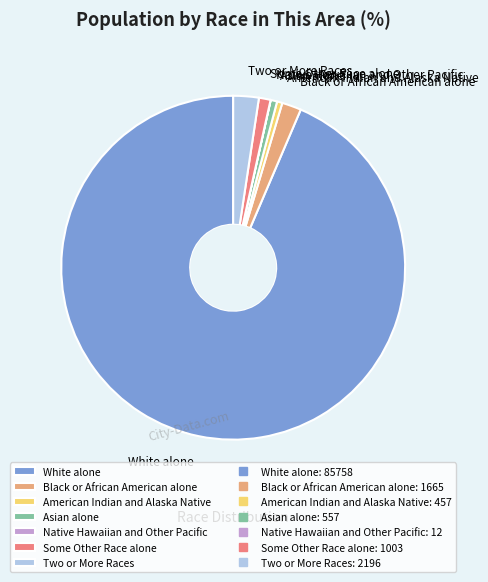

Is the sum of Asian alone and White alone greater than half?

Yes